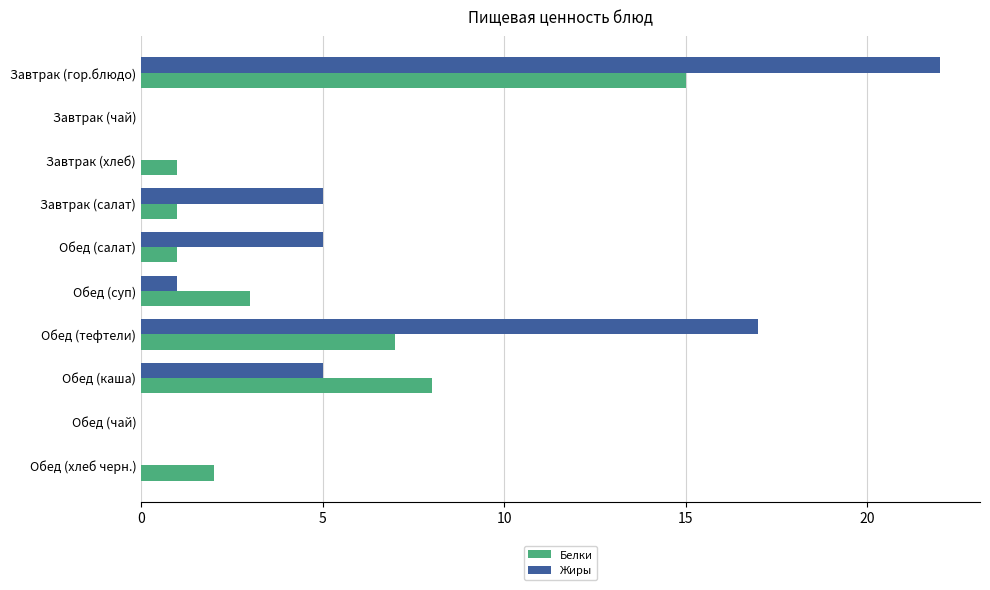

Which series has the widest spread of values?

Жиры